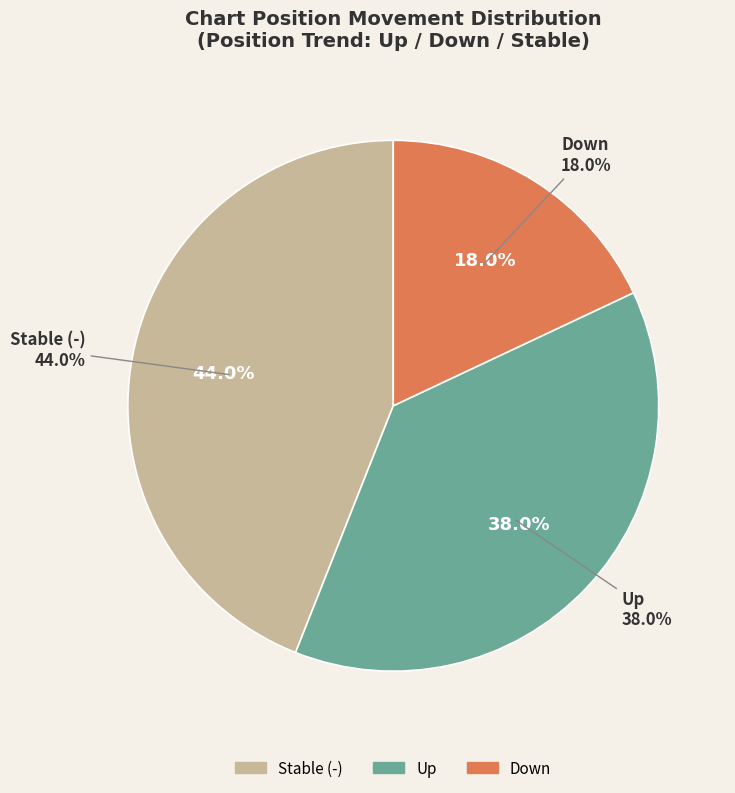

To the nearest percent, what portion does down represent?

18%